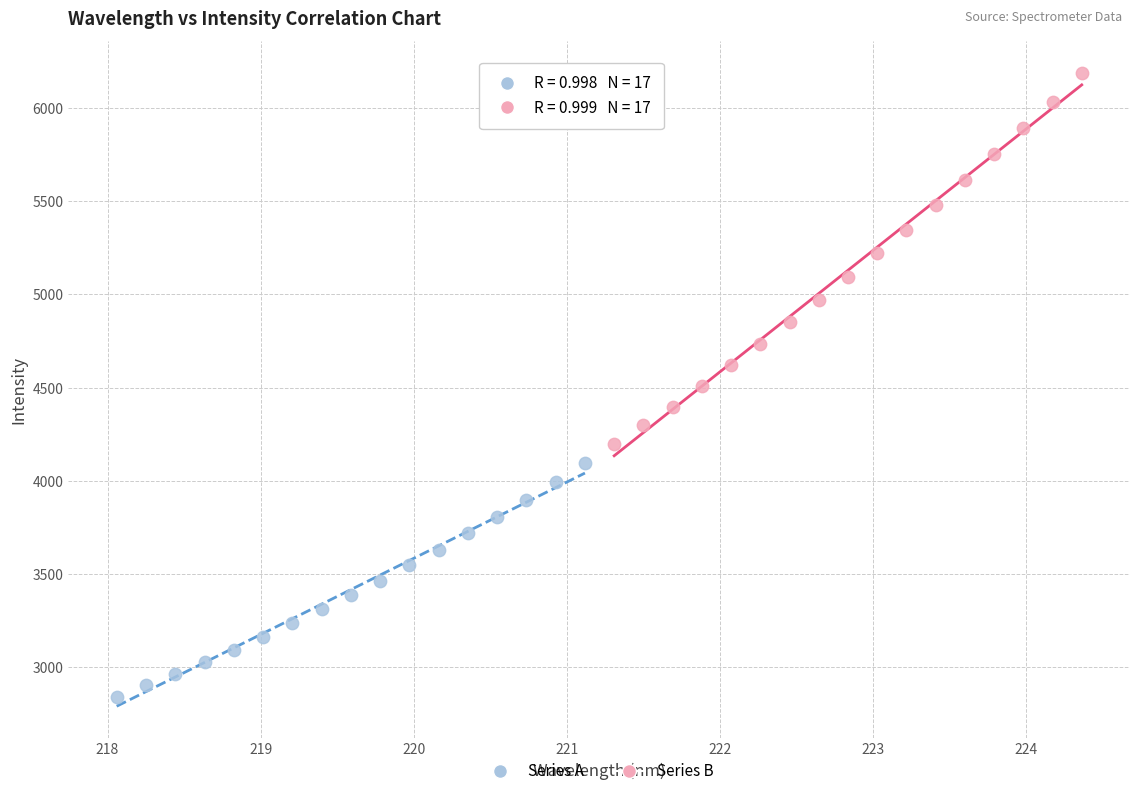

Which series reaches the maximum Y coordinate?

Series B